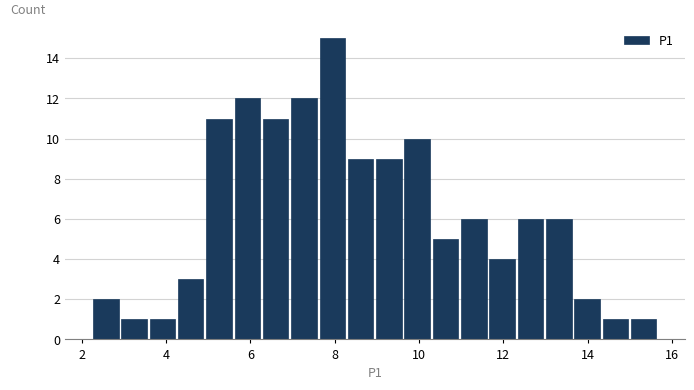

Read against the x-axis, roughly where is the centre of the tallest bar?

8.0